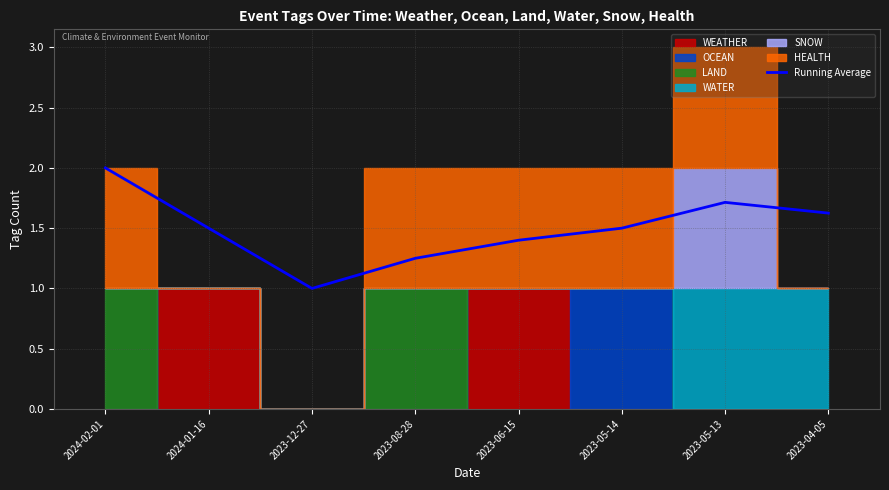

Rank the categories by value from highest to lowest.

2024-02-01, 2023-05-13, 2023-04-05, 2024-01-16, 2023-05-14, 2023-06-15, 2023-08-28, 2023-12-27